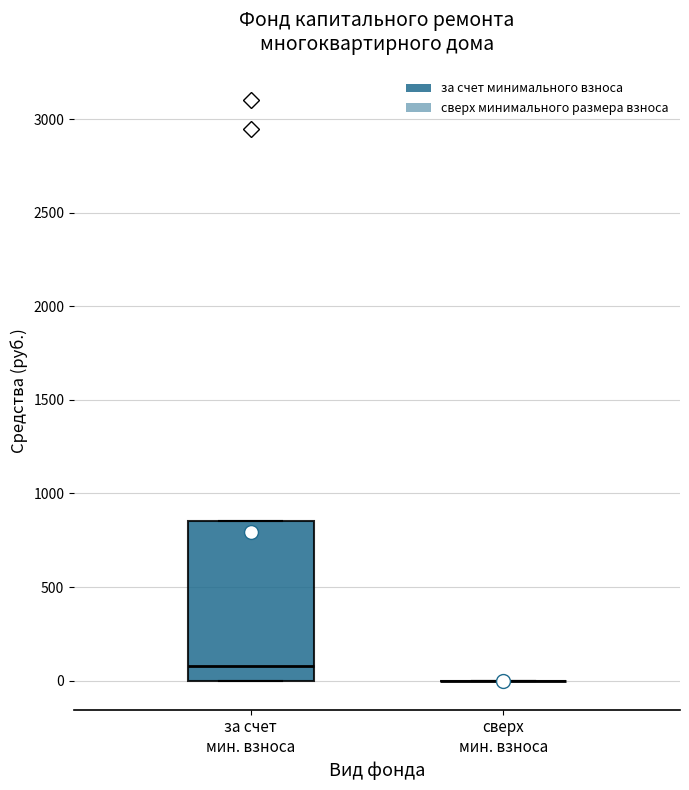

Reading left to right, read every box against the y-axis: the position of its median line, the range the box covers, and the ends of its whiskers. The values are not printed on the chart, so give them approximately, as read against the axis.

за счет мин. взноса: median 100, box 0 to 850, whiskers 0 to 850
сверх мин. взноса: box collapsed to a line at 0, whiskers 0 to 0